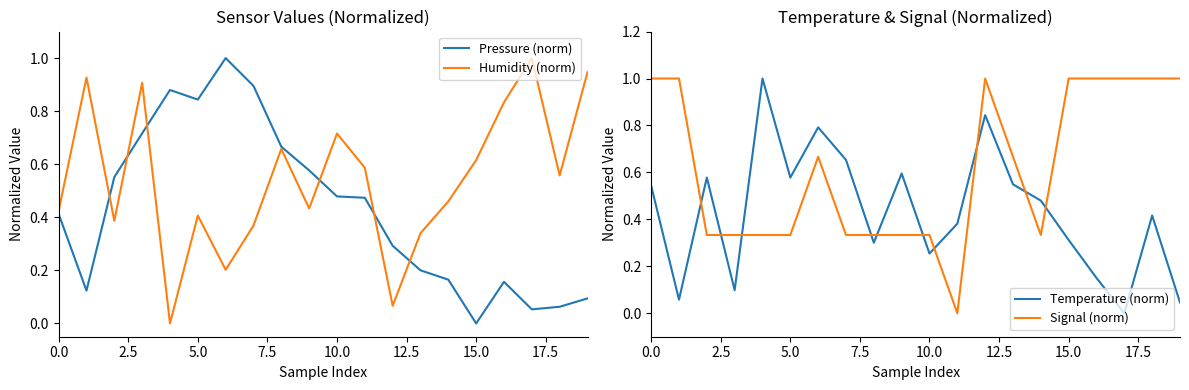

After their last crossing, which series has the higher values: Temperature (norm) or Signal (norm)?

Signal (norm)